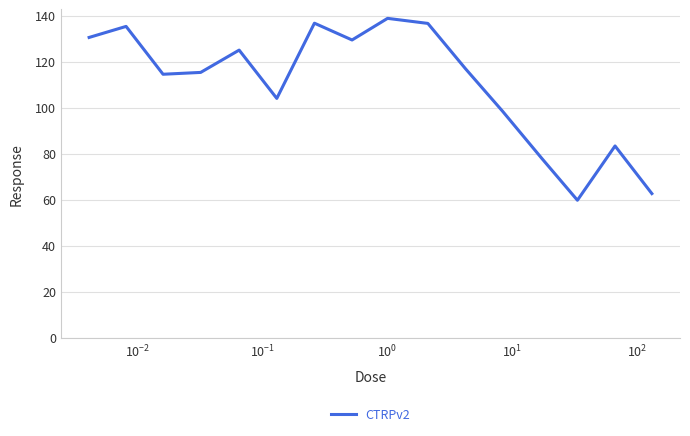

What is the minimum value shown in the chart?

59.7